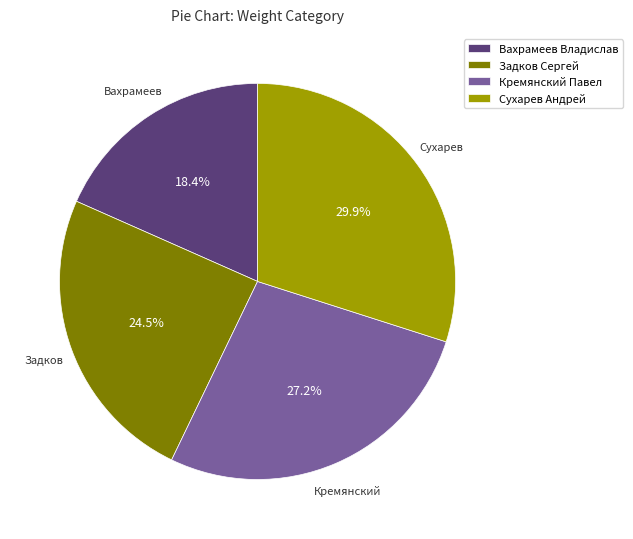

Which has a higher value, Кремянский Павел or Задков Сергей?

Кремянский Павел